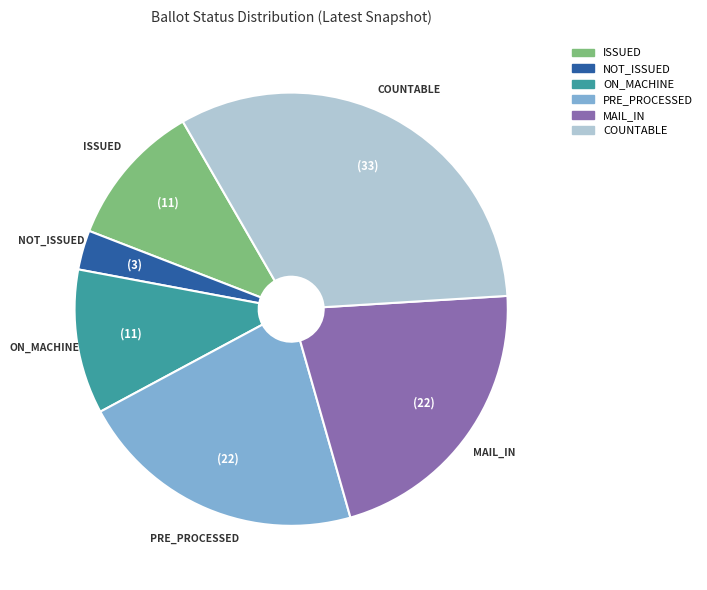

The PRE_PROCESSED slice represents 30% of the pie. True or false?

False